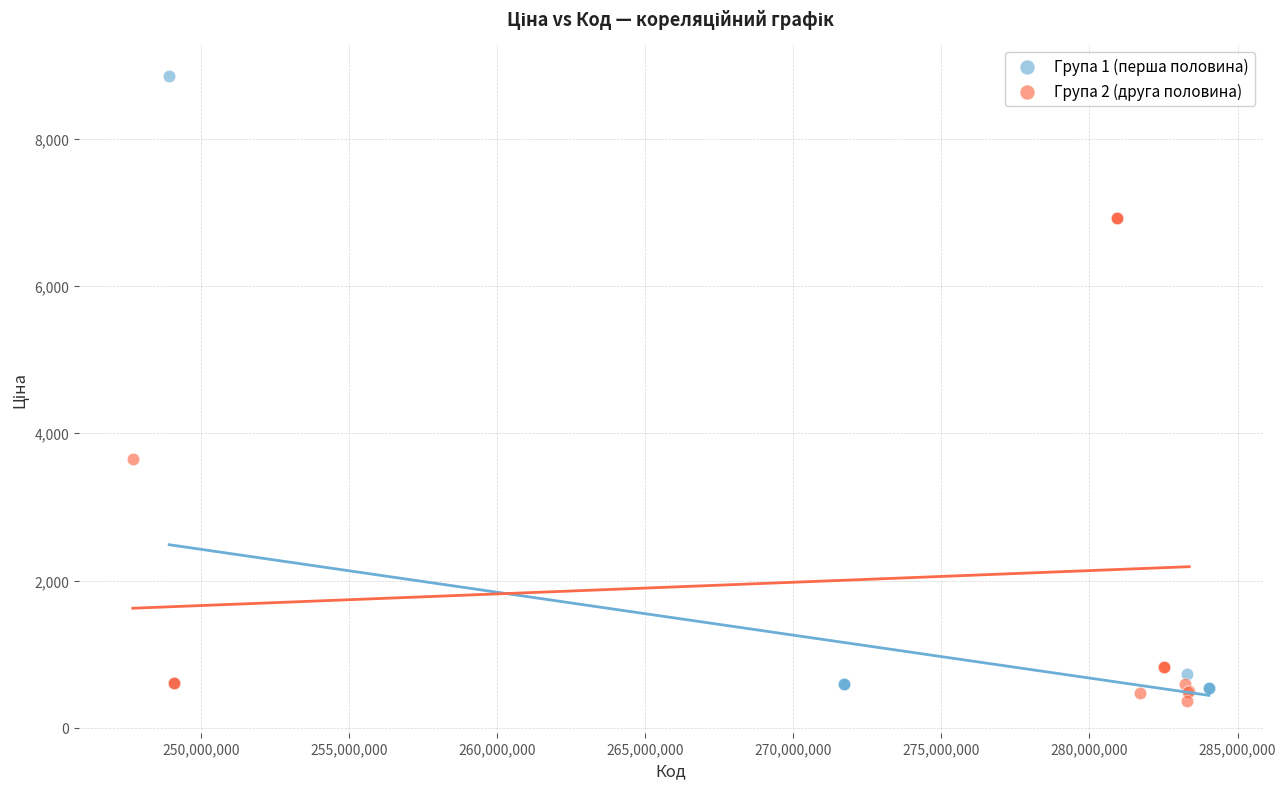

Which series has the widest spread of Y values?

Група 1 (перша половина)